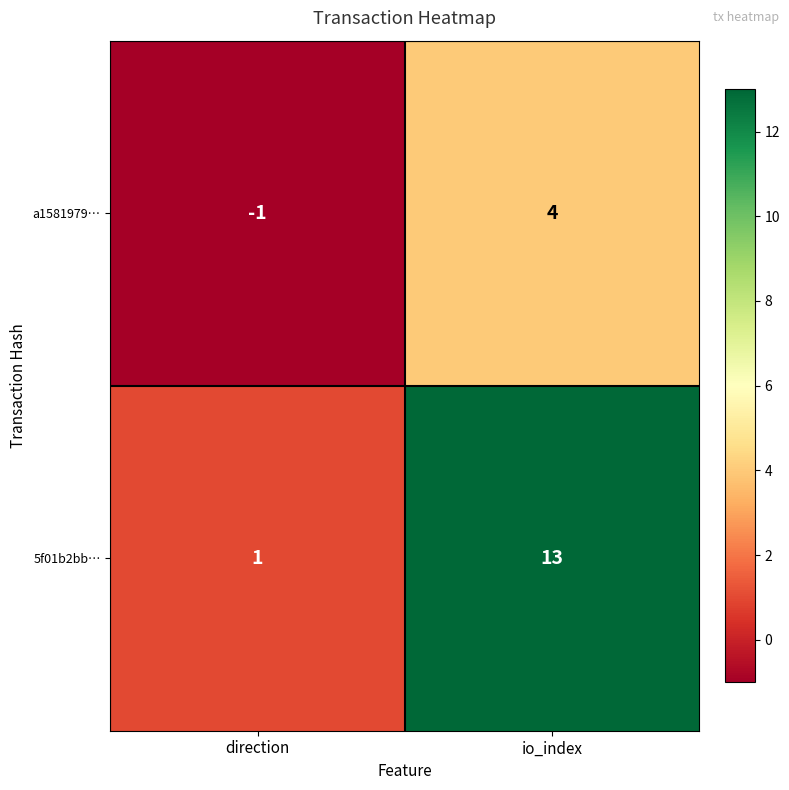

List the series in order of their peak value, highest first.

5f01b2bb…, a1581979…